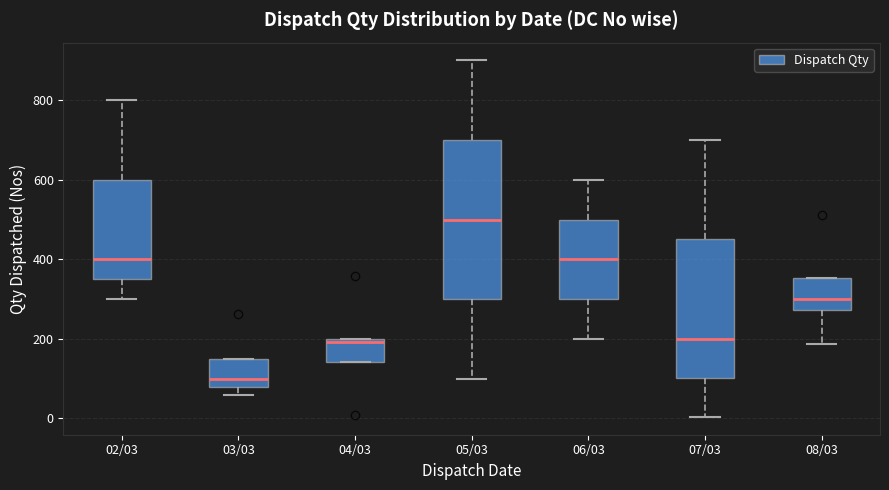

Which box has the highest median line?

05/03